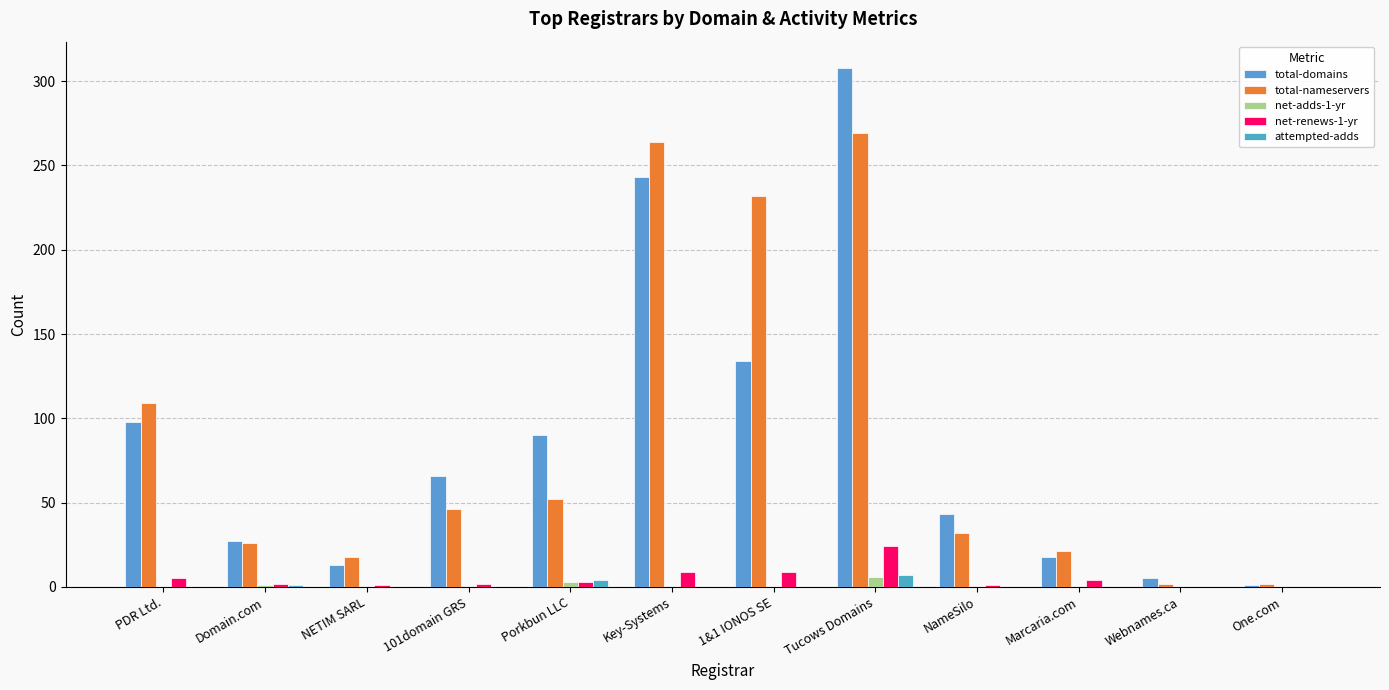

Is the value of net-renews-1-yr at Porkbun LLC greater than the value of attempted-adds at One.com?

Yes